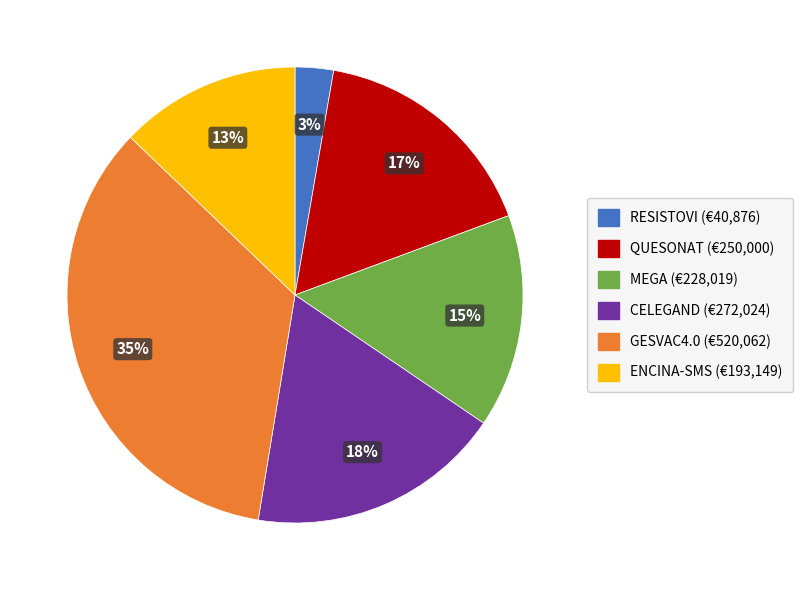

Is it true that ENCINA-SMS is 13% of the pie?

True